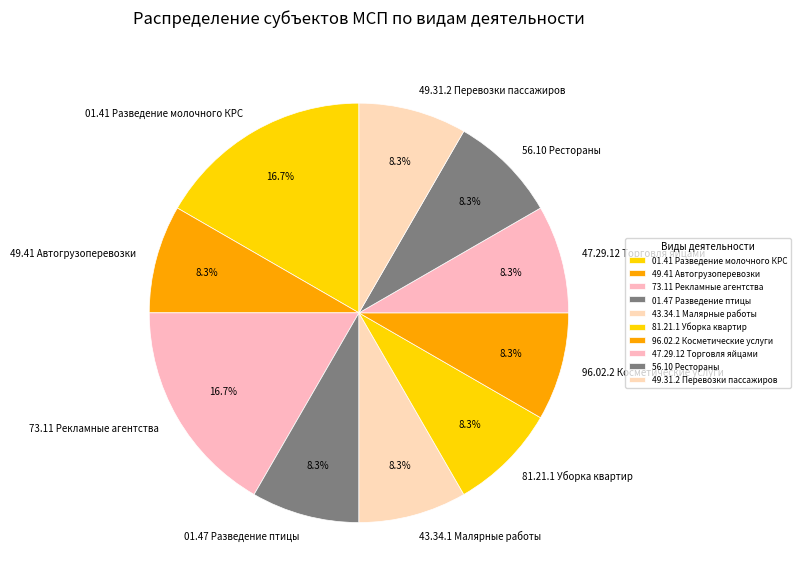

Is there a majority slice in this chart?

No